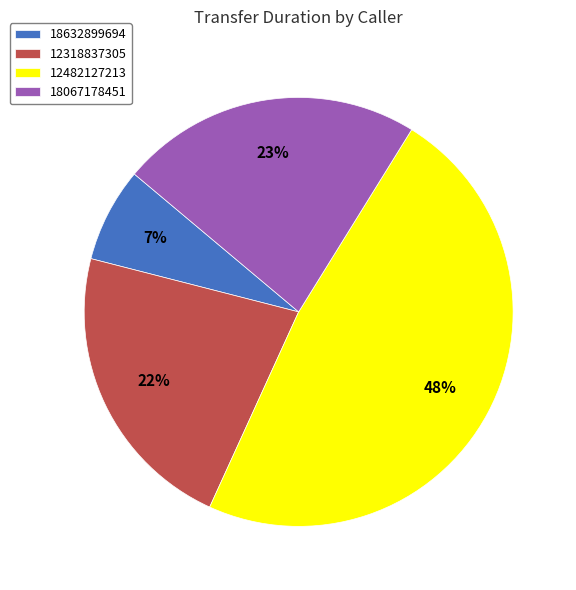

What percentage is the 18632899694 slice, to the nearest percent?

7%